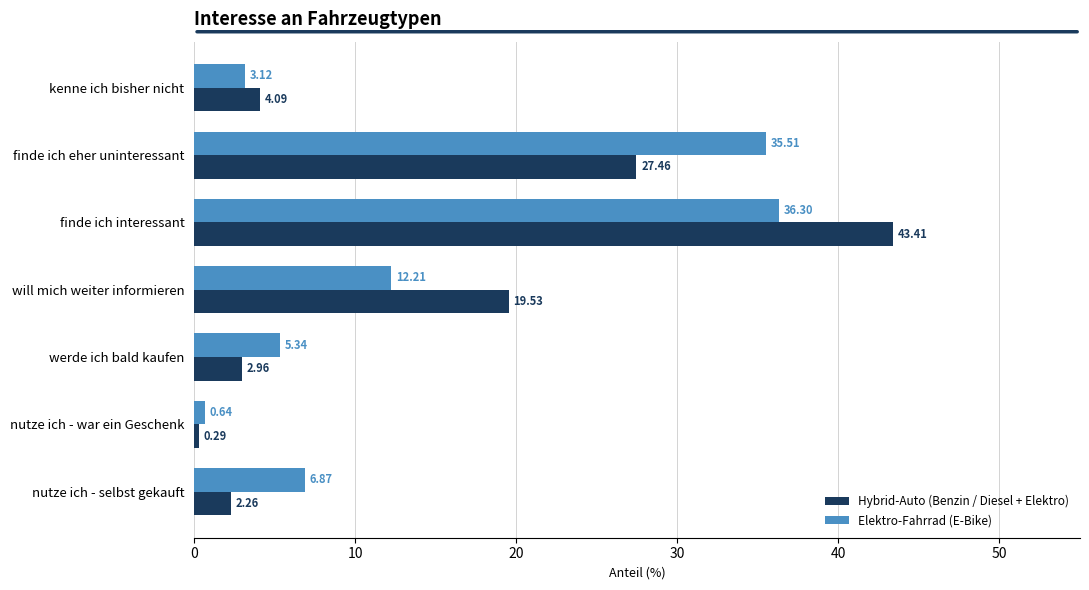

Which category has the lowest value across all series?

nutze ich - war ein Geschenk